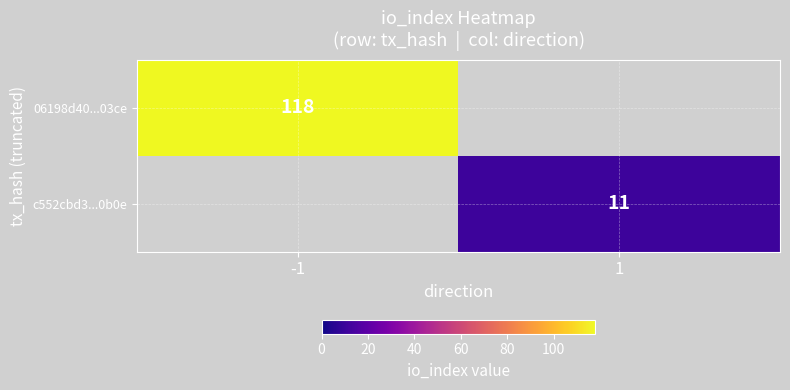

At how many categories does at least one series exceed 104?

1